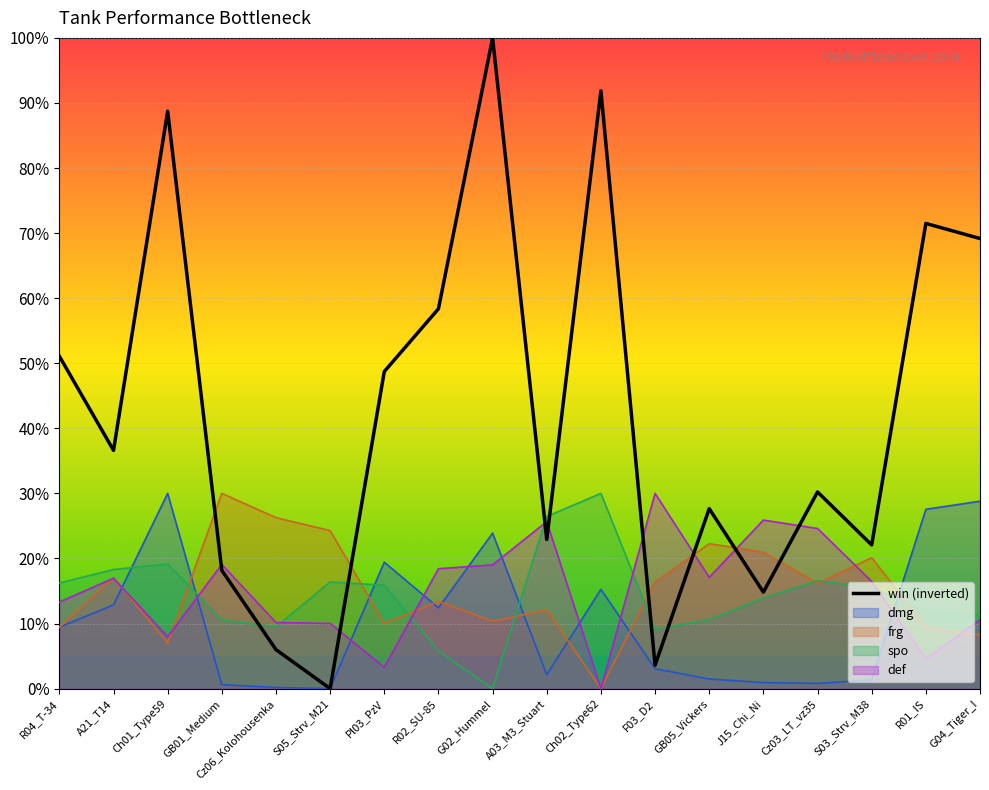

List the labels in order of value, largest first.

G02_Hummel, Ch02_Type62, Ch01_Type59, R01_IS, G04_Tiger_I, R02_SU-85, R04_T-34, Pl03_PzV, A21_T14, Cz03_LT_vz35, GB05_Vickers, A03_M3_Stuart, S03_Strv_M38, GB01_Medium, J15_Chi_Ni, Cz06_Kolohousenka, F03_D2, S05_Strv_M21